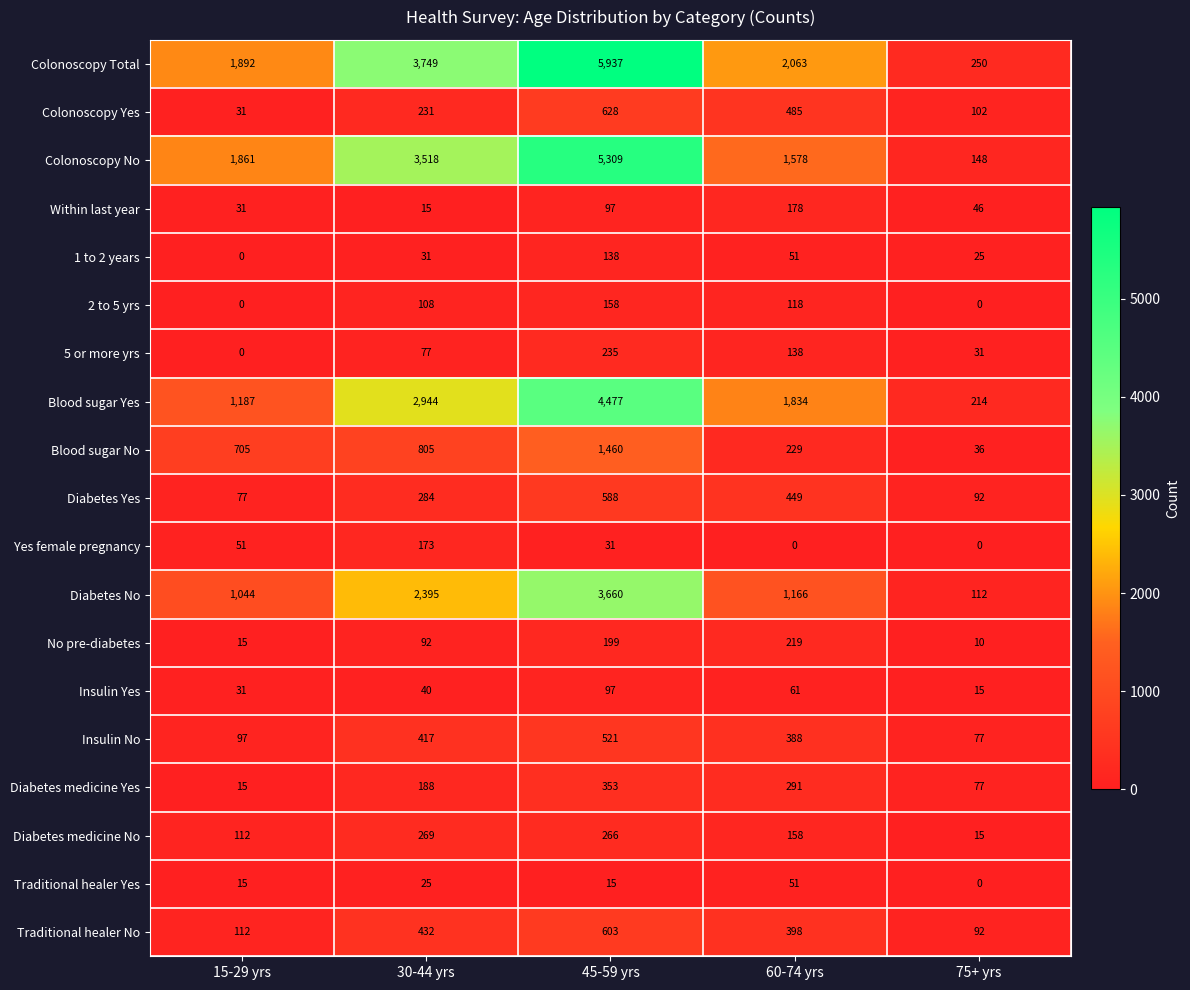

What is the total value across all series at 30-44 yrs?

15793